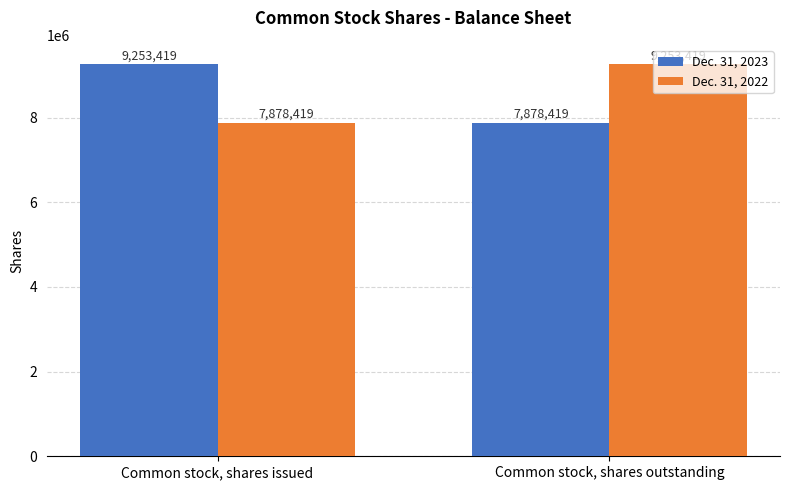

Is it true that Dec. 31, 2022 equals 6229549 at Common stock, shares outstanding?

False